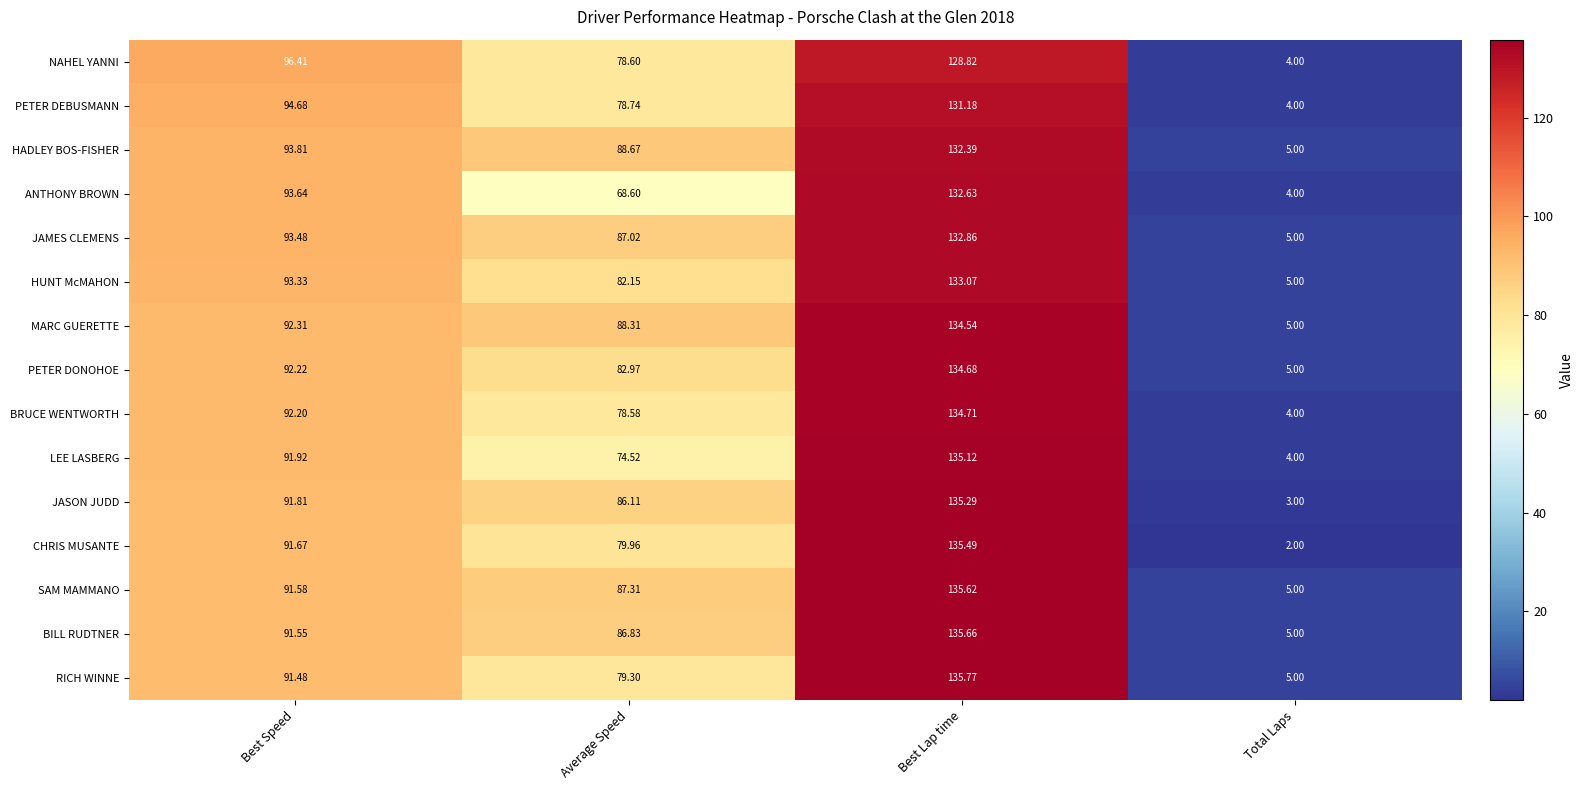

Which series has the largest total across all categories?

MARC GUERETTE